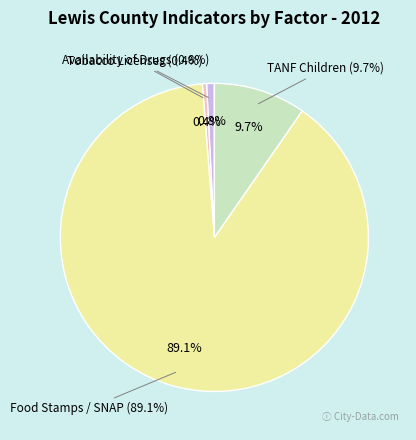

To the nearest percent, what is the difference between the largest and smallest slice percentages?

89%